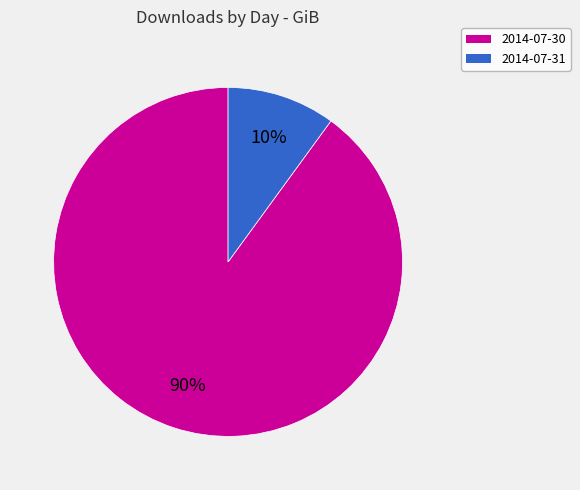

Approximately how many times larger is the value at 2014-07-31 compared to 2014-07-30?

0.1